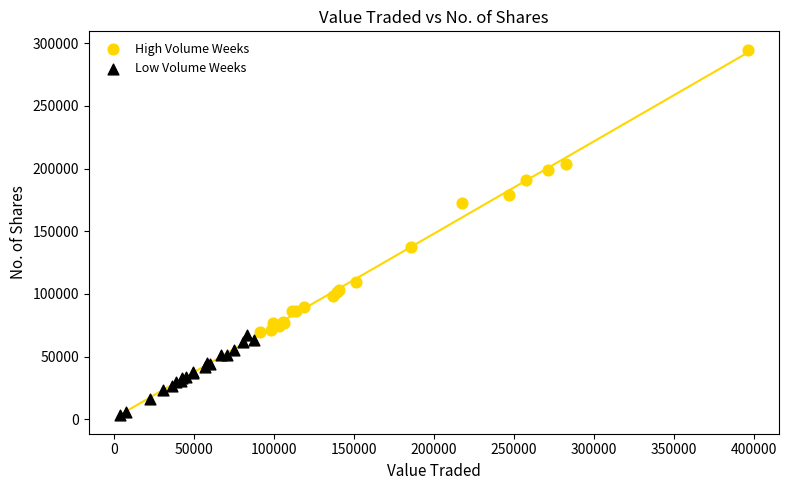

Which series has the largest Y range (max minus min)?

High Volume Weeks